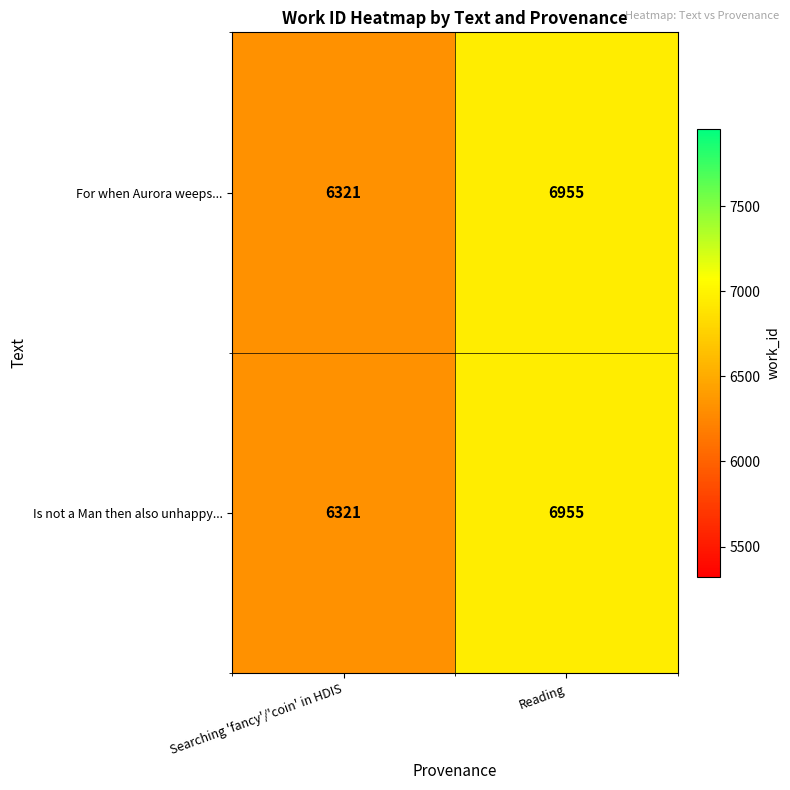

The For when Aurora weeps... series shows 11061 at Searching 'fancy'/'coin' in HDIS. True or false?

False